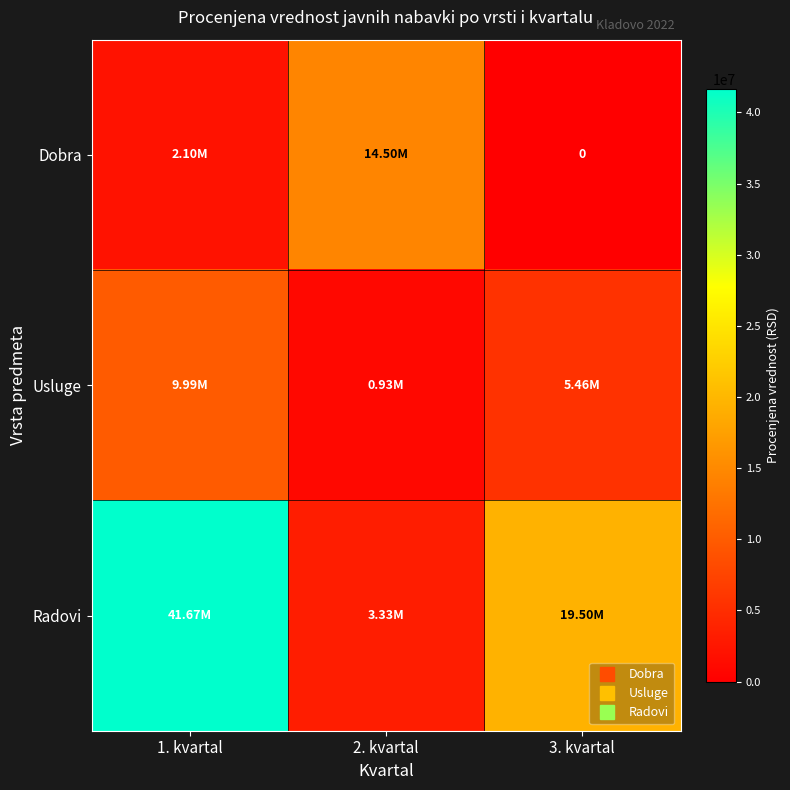

The value of Dobra at 2. kvartal is 14496208.3. True or false?

True